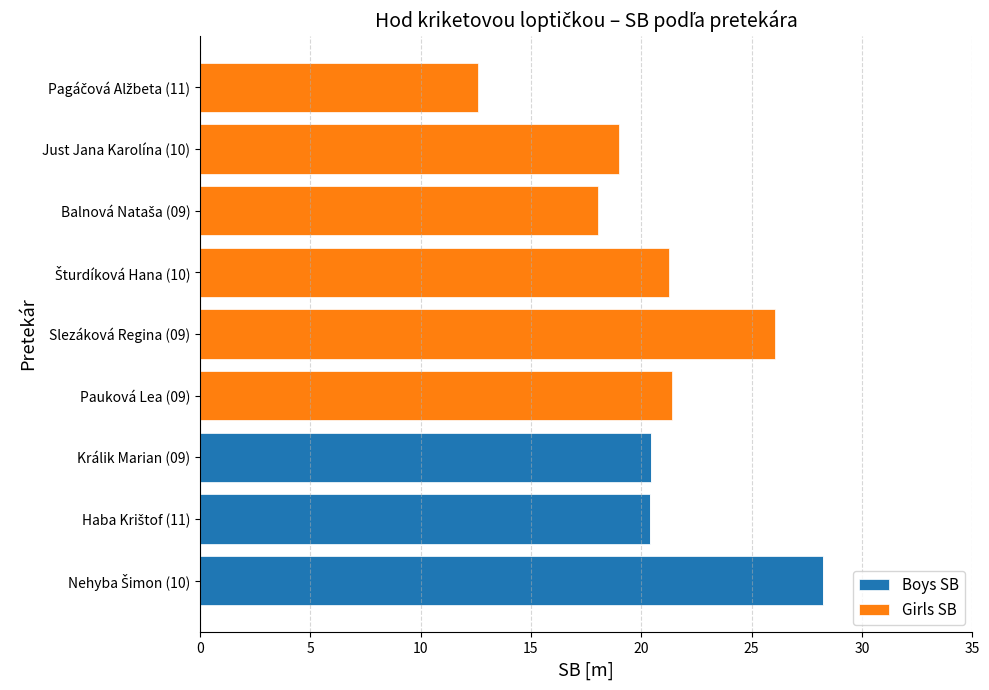

What is the maximum value for Boys SB?

28.2